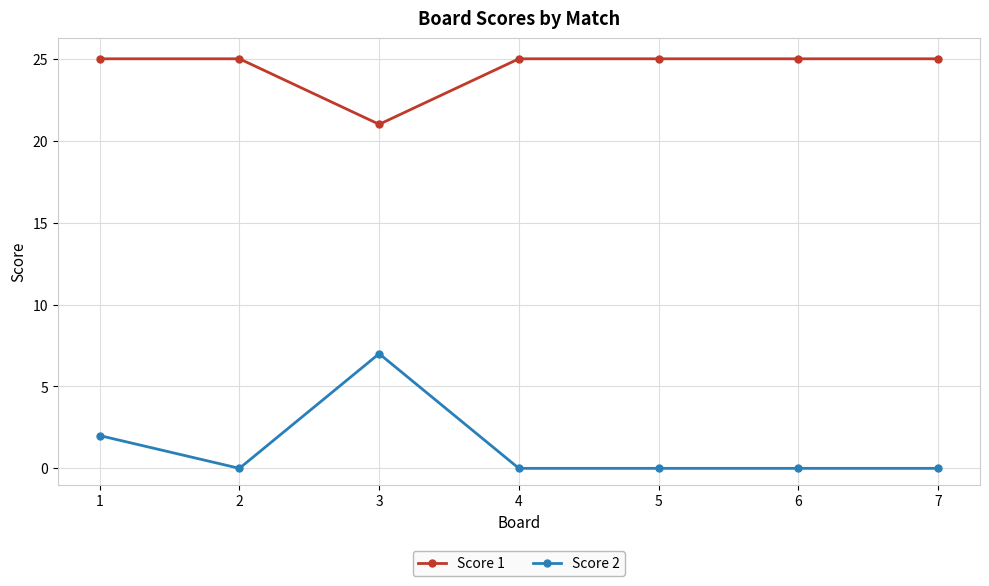

True or false: Score 2 and Score 1 intersect in this chart.

False